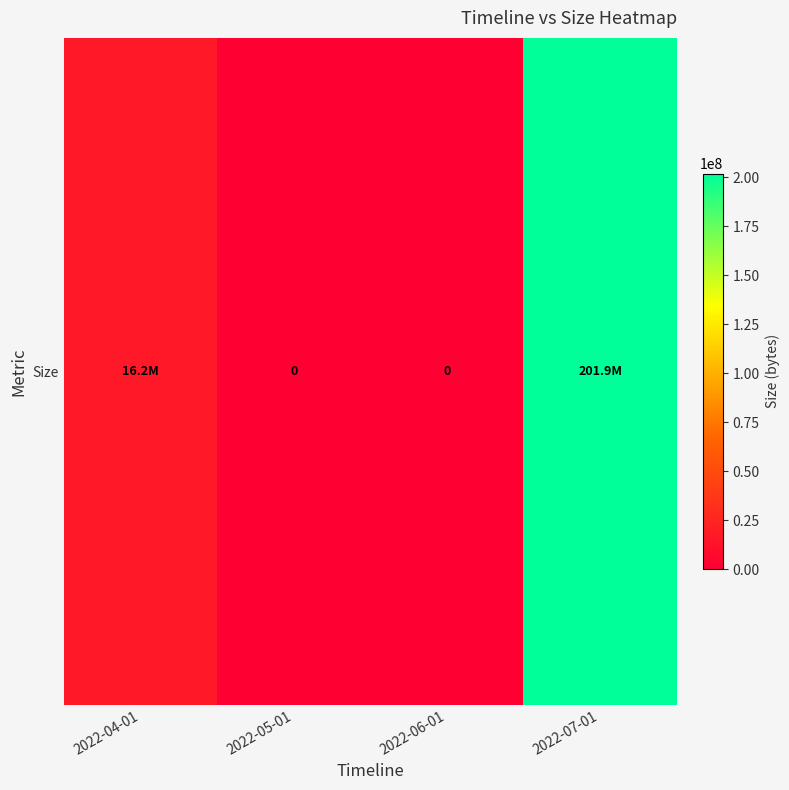

How many data points does each series have?

4